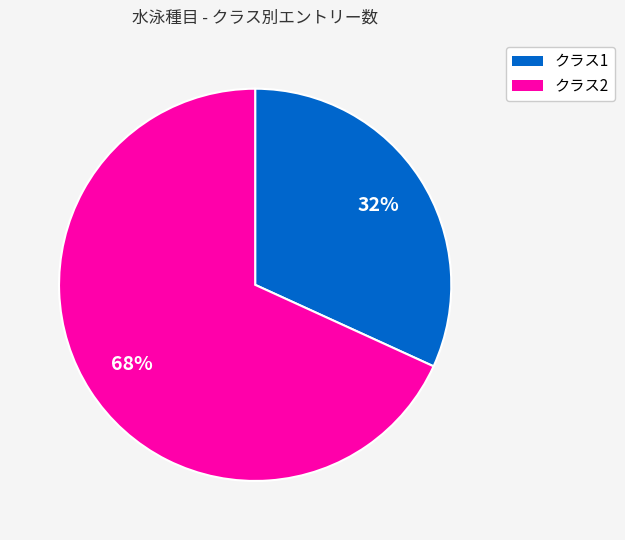

Is it true that クラス1 is 45% of the pie?

False